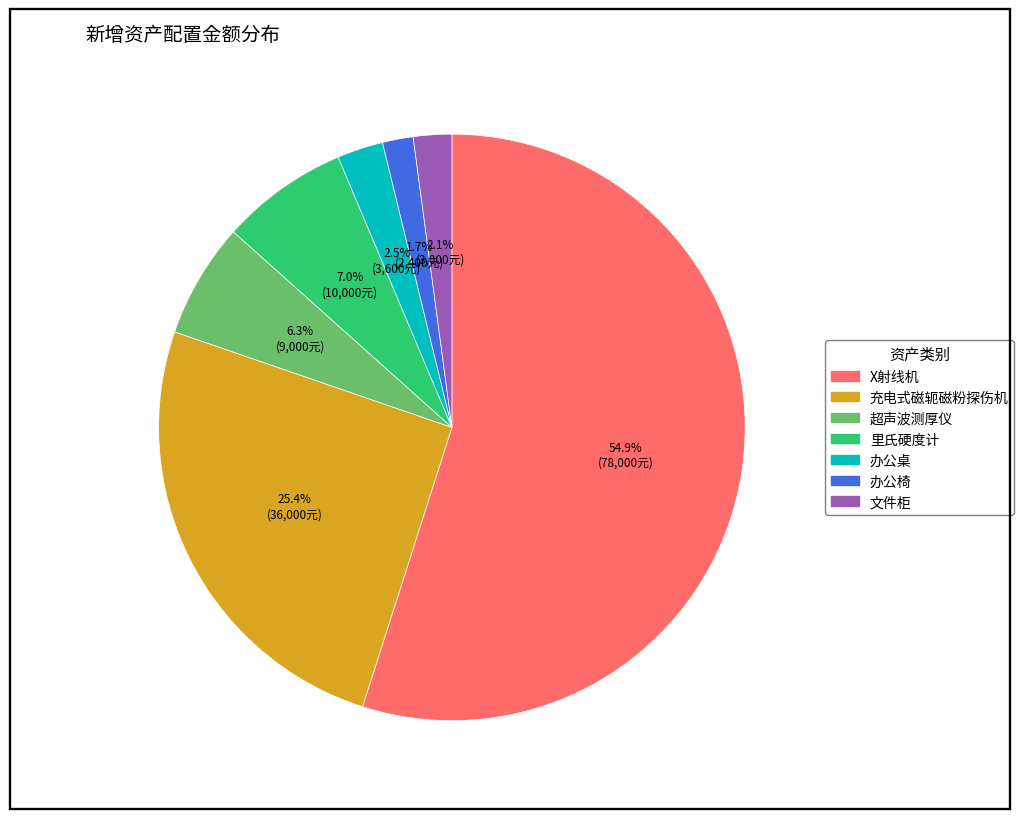

Between 里氏硬度计 and 文件柜, which is larger?

里氏硬度计